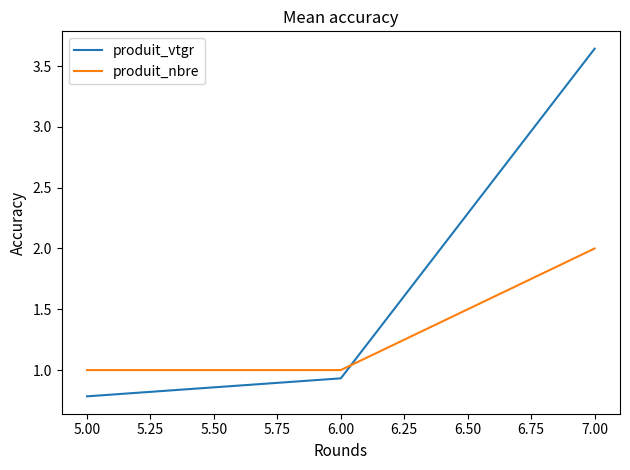

True or false: produit_vtgr has a value of 0.5 at 6.00.

False